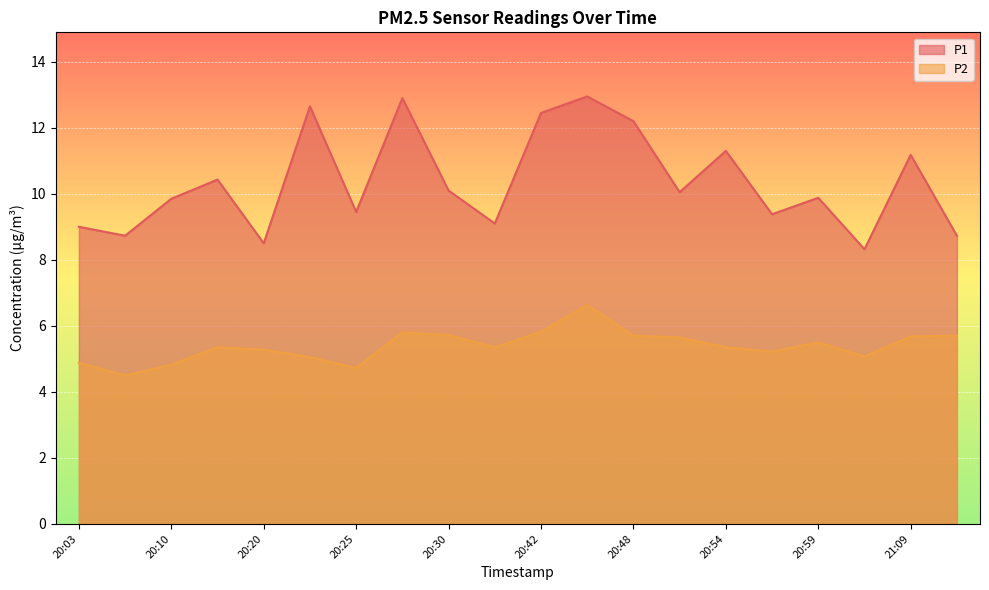

The P1 series shows 13.9 at 21:06. True or false?

False